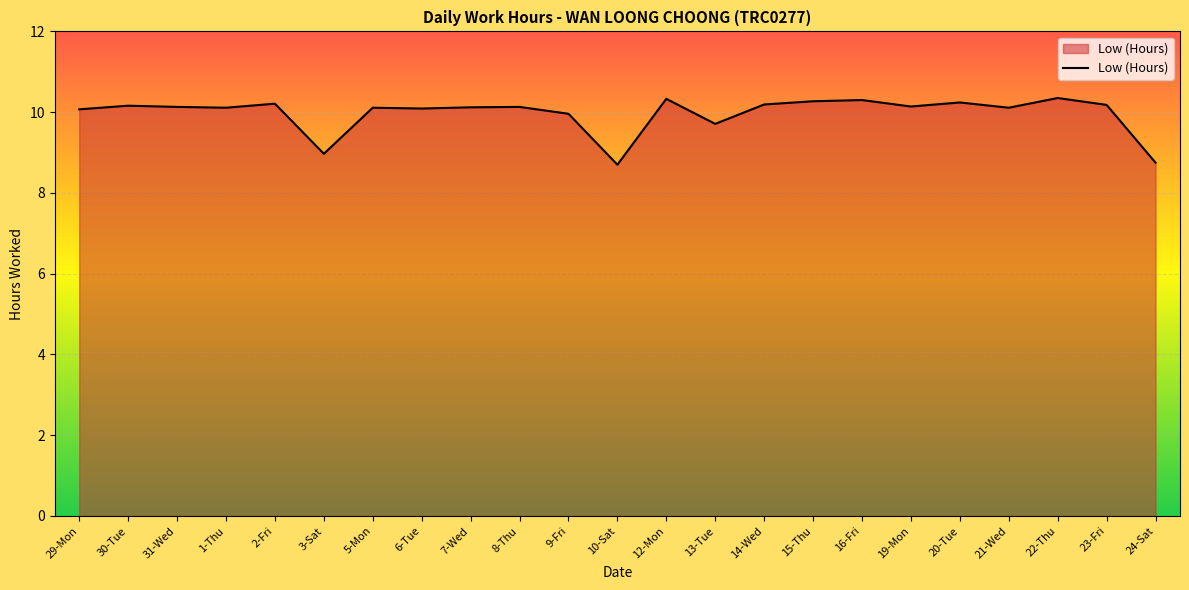

What is the sum of all values?

229.3